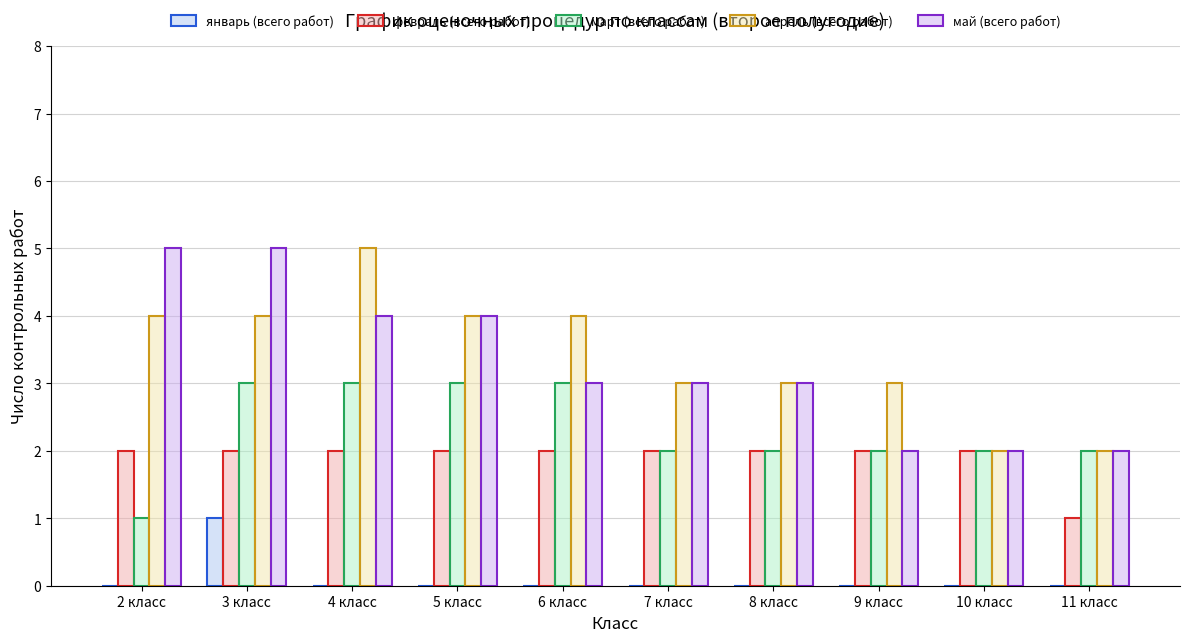

What are all the series names shown in the legend?

январь (всего работ), февраль (всего работ), март (всего работ), апрель (всего работ), май (всего работ)